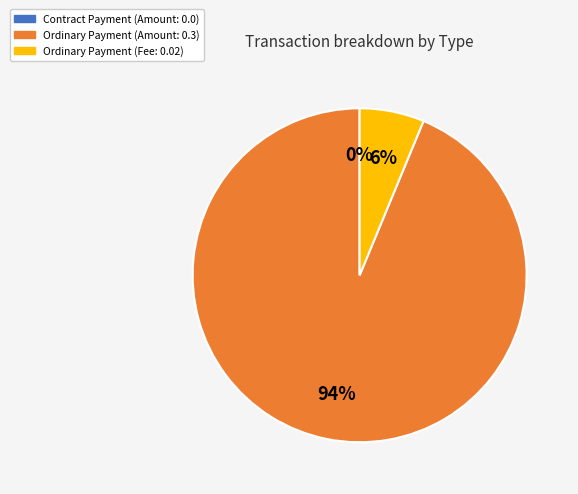

Do Ordinary Payment (Amount: 0.3) and Ordinary Payment (Fee: 0.02) together represent more than half of the pie?

Yes